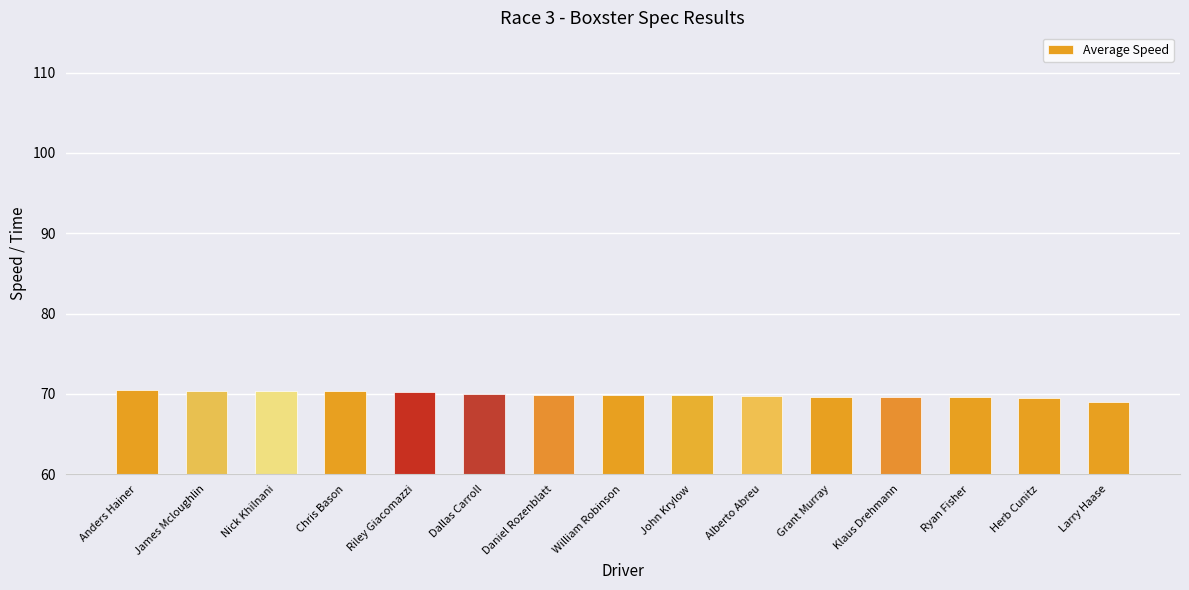

What is the label of the 15th bar from the left?

Larry Haase